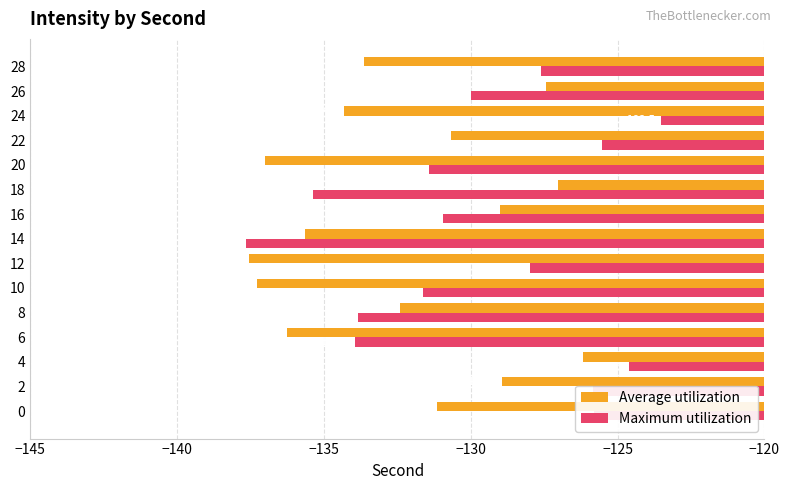

At which label does Average utilization reach its peak?

4